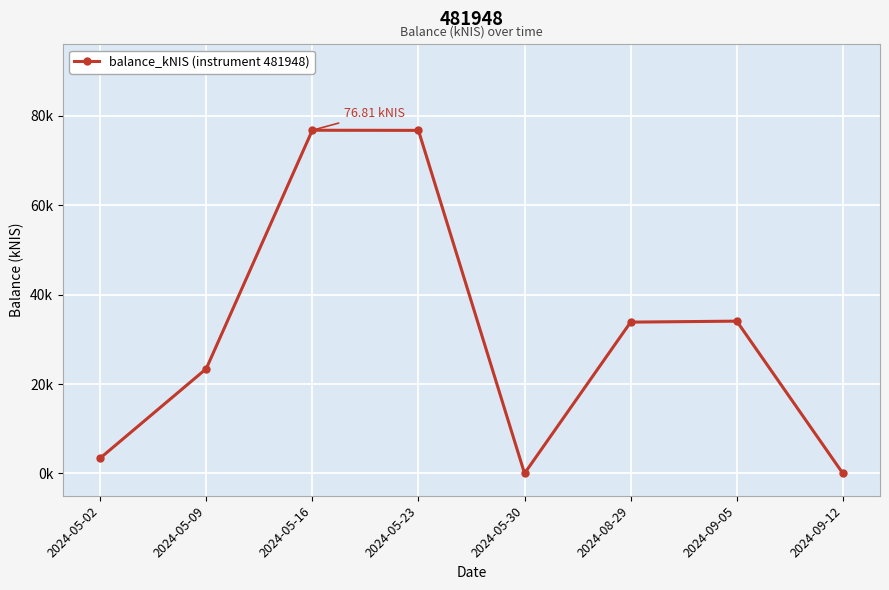

Does the chart have visible grid lines?

Yes